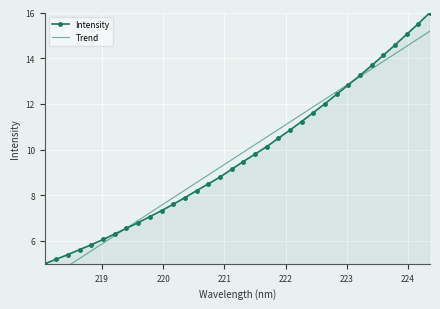

Reading left to right, transcribe all the data shown in this chart.

Intensity: 5.0	5.2	5.4	5.6	5.8	6.1	6.3	6.6	6.8	7.1	7.3	7.6	7.9	8.2	8.5	8.8	9.1	9.5	9.8	10.1	10.5	10.9	11.2	11.6	12.0	12.4	12.8	13.2	13.7	14.1	14.6	15.0	15.5	16.0
Trend: 4.2	4.6	4.9	5.2	5.6	5.9	6.2	6.6	6.9	7.2	7.6	7.9	8.2	8.6	8.9	9.2	9.6	9.9	10.2	10.5	10.9	11.2	11.5	11.9	12.2	12.5	12.9	13.2	13.5	13.9	14.2	14.5	14.9	15.2